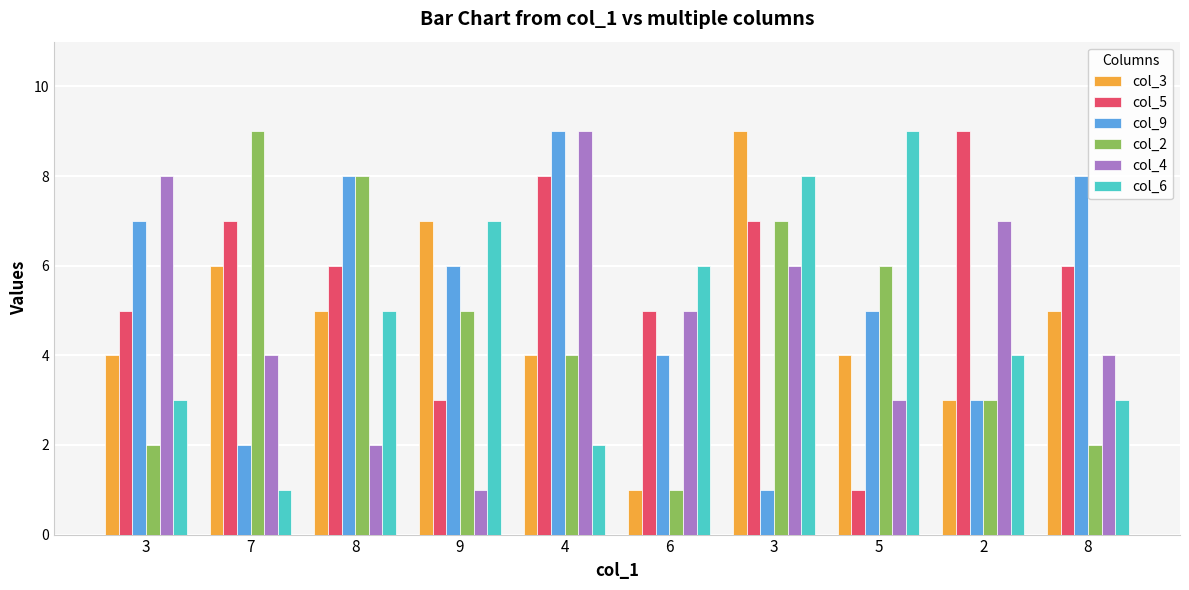

At which label does col_9 reach its peak?

4